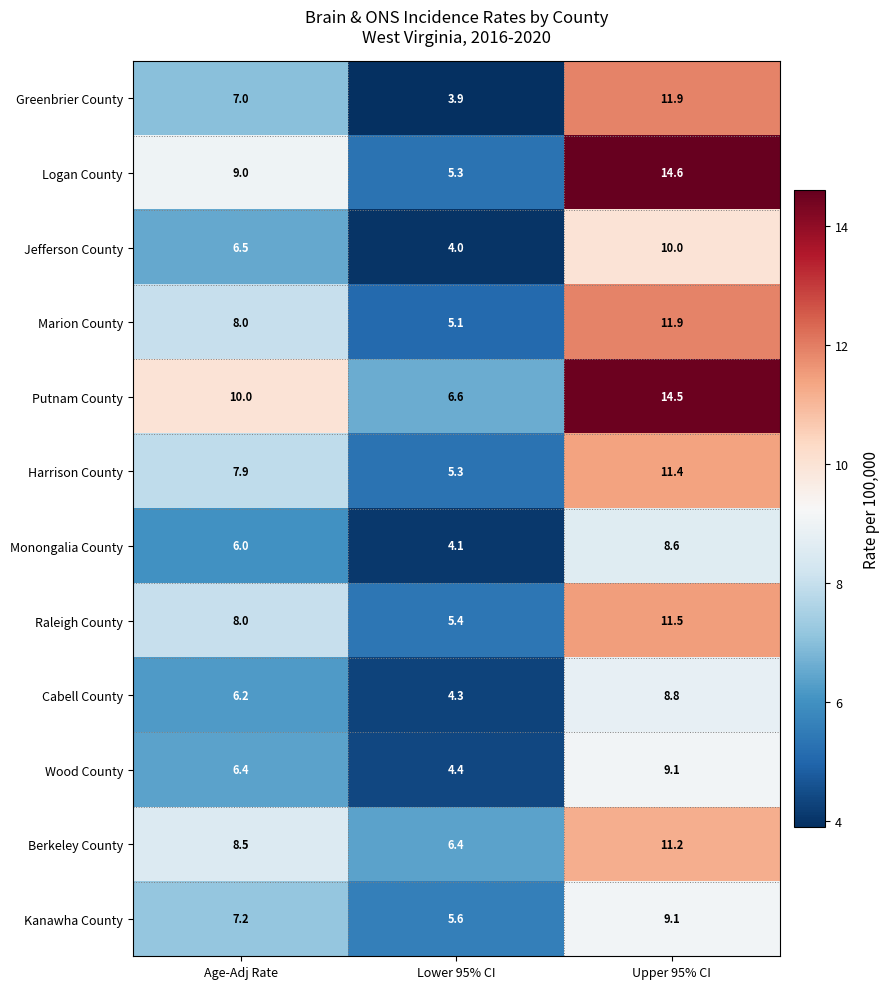

Rank the categories by Raleigh County value from lowest to highest.

Lower 95% CI, Age-Adj Rate, Upper 95% CI